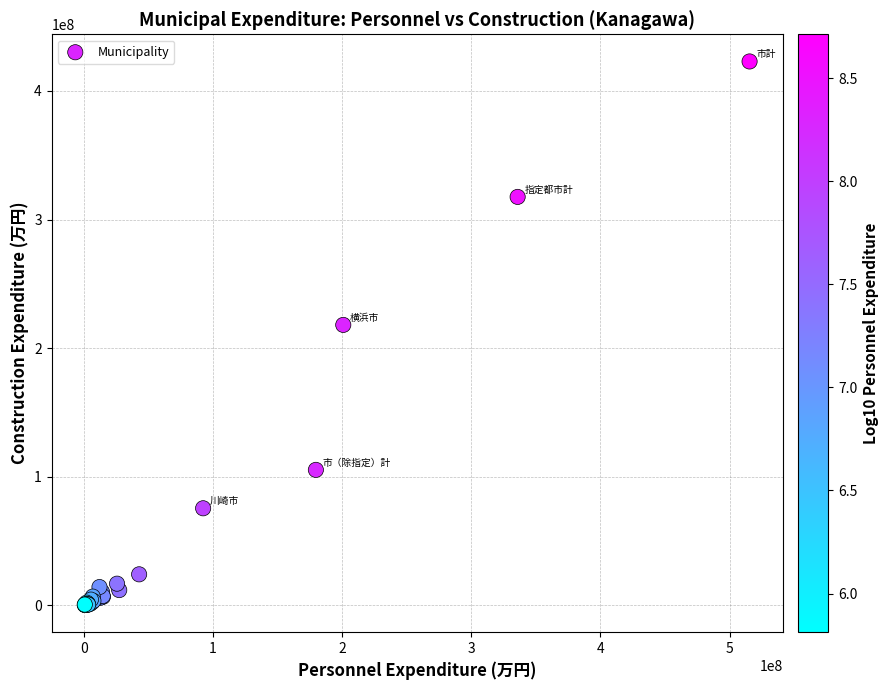

What Y value in the scatter plot is closest to 211564256?

218055108